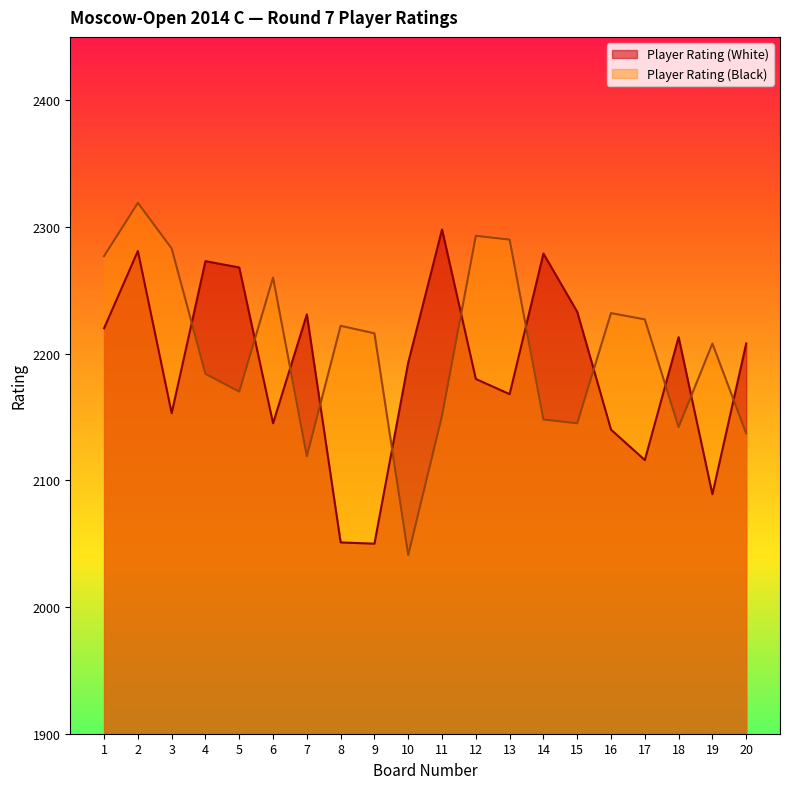

Between 10 and 18, which is larger?

18